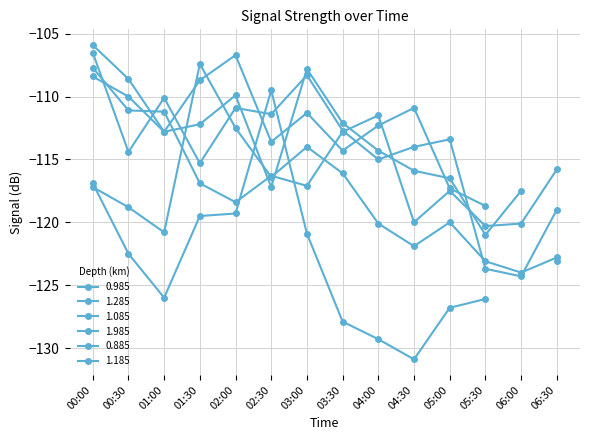

The 0.885 series shows -182.4 at 00:00. True or false?

False